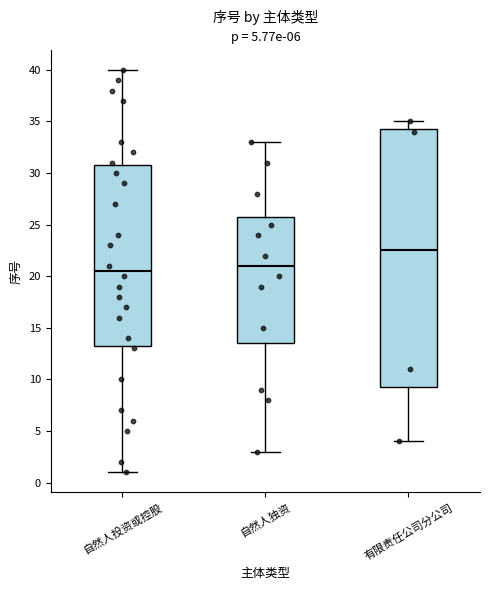

Which box is the tallest, from its lower edge to its upper edge?

有限责任公司分公司